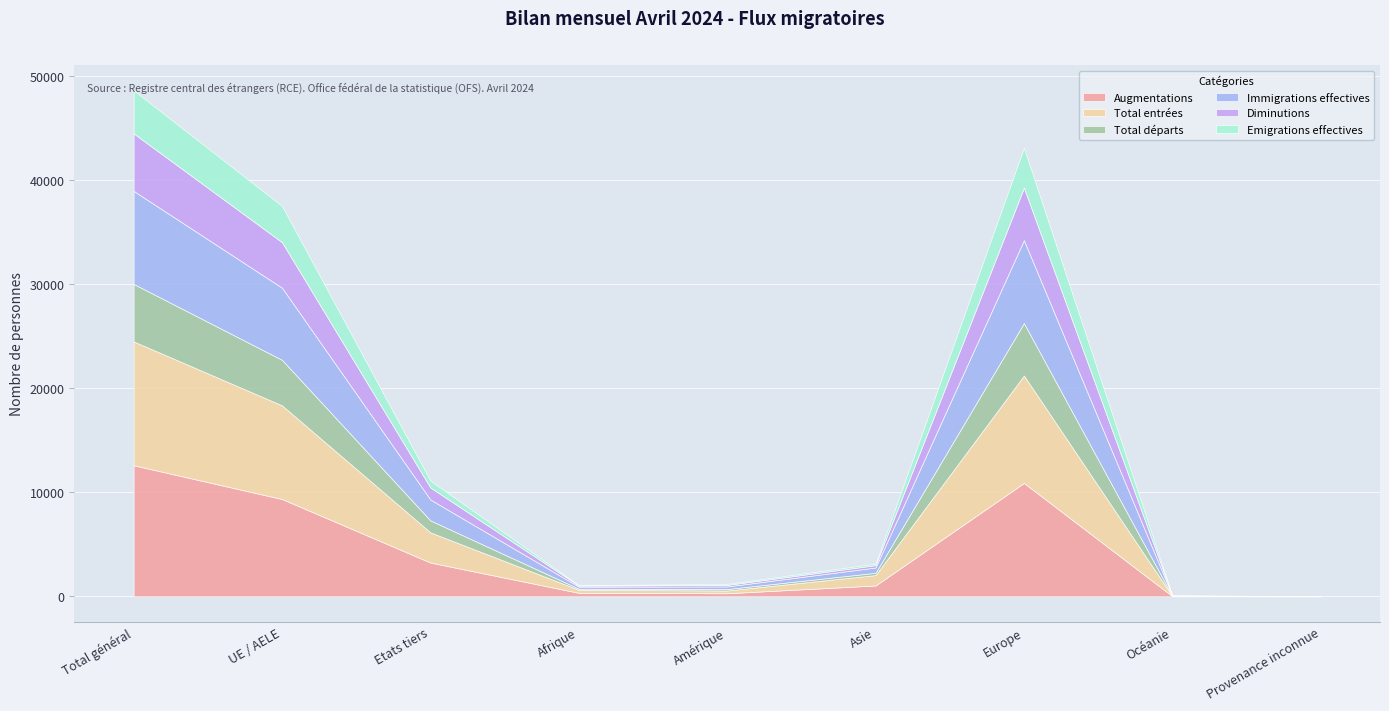

List the series in order of their peak value, highest first.

Augmentations, Total entrées, Immigrations effectives, Total départs, Diminutions, Emigrations effectives